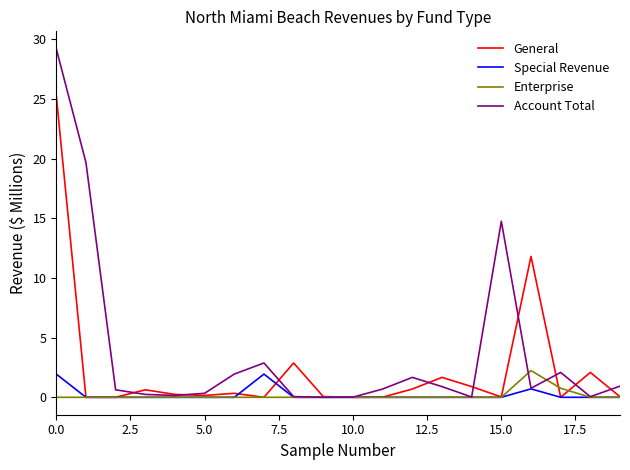

Which series has the largest total across all categories?

Account Total